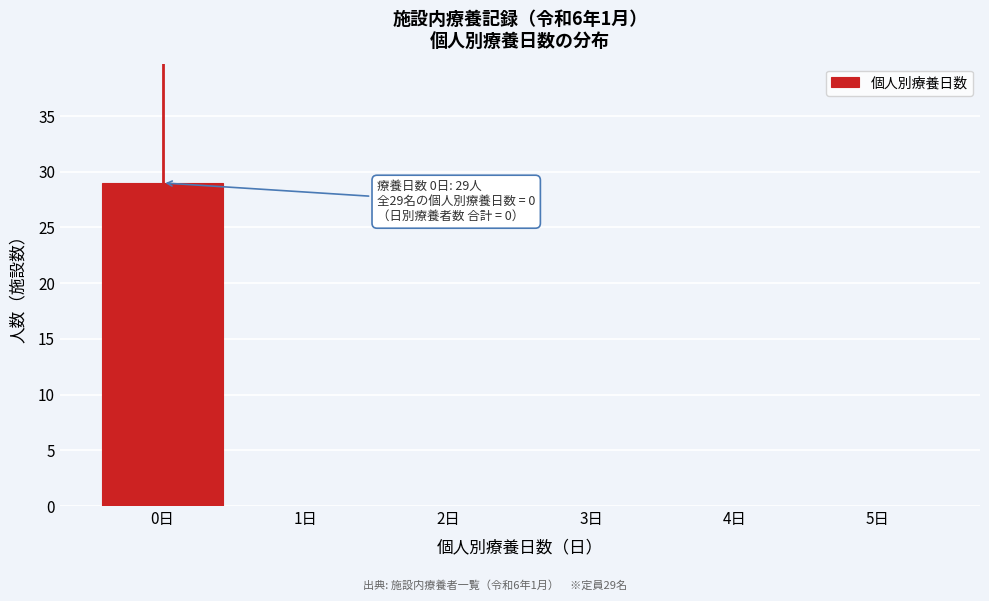

Over which range of the x-axis is the bar tallest?

-0.5 to 0.5